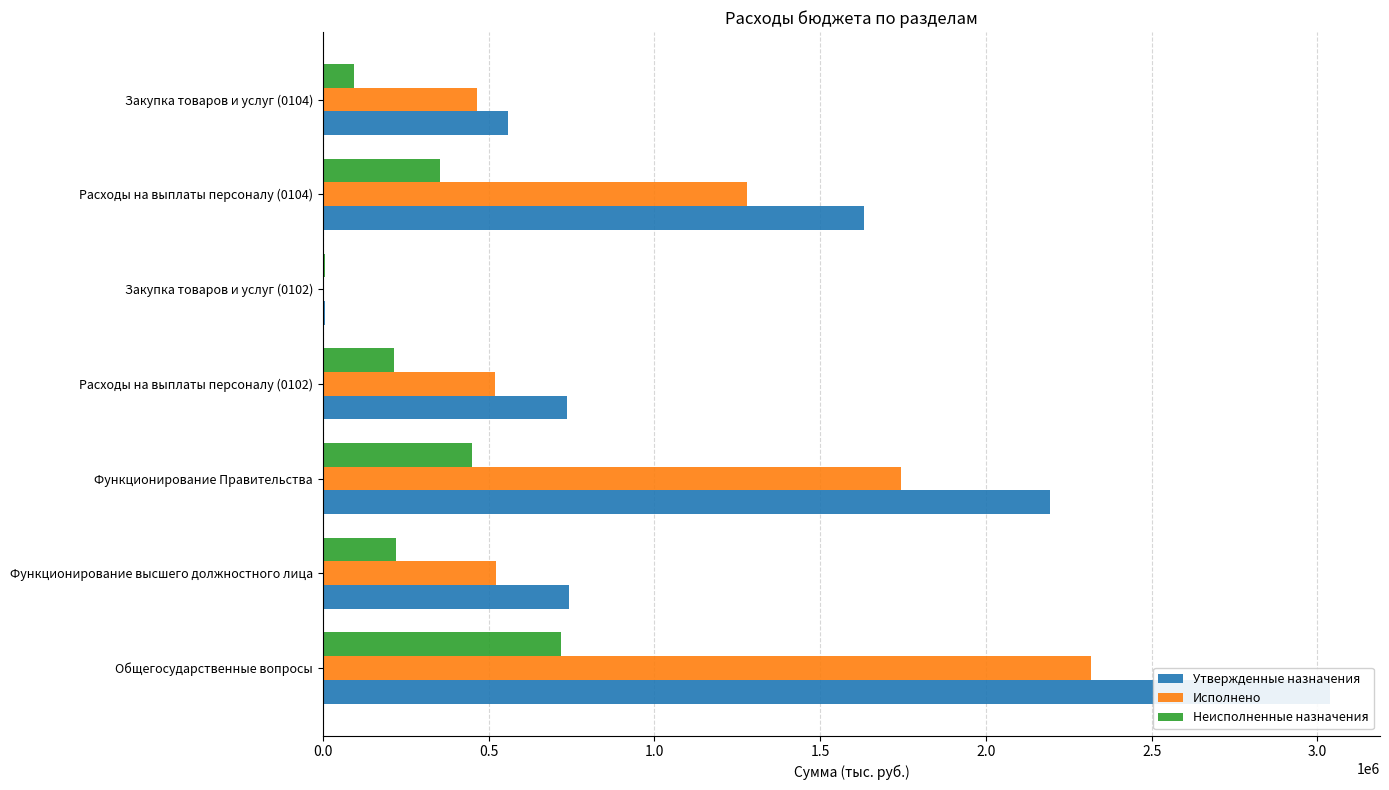

Rank the series by their maximum value, from lowest to highest.

Неисполненные назначения, Исполнено, Утвержденные назначения